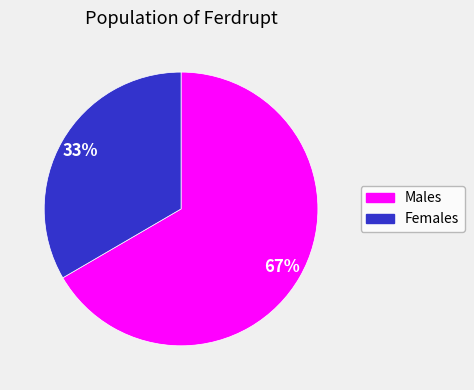

To the nearest percent, what is the average slice percentage?

50%